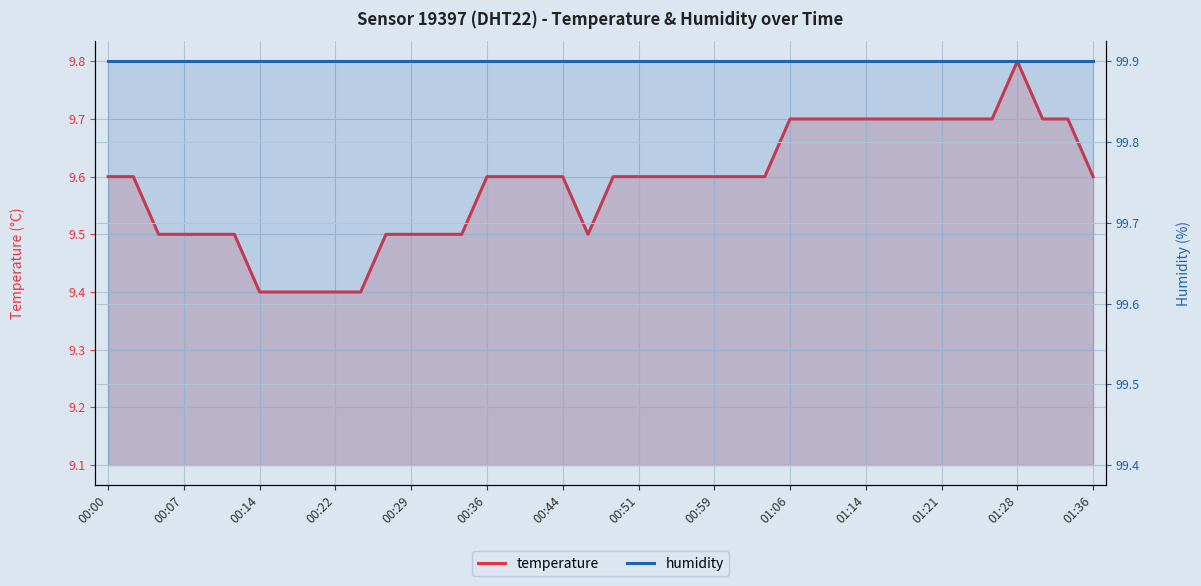

List the series in order of their peak value, highest first.

humidity, temperature